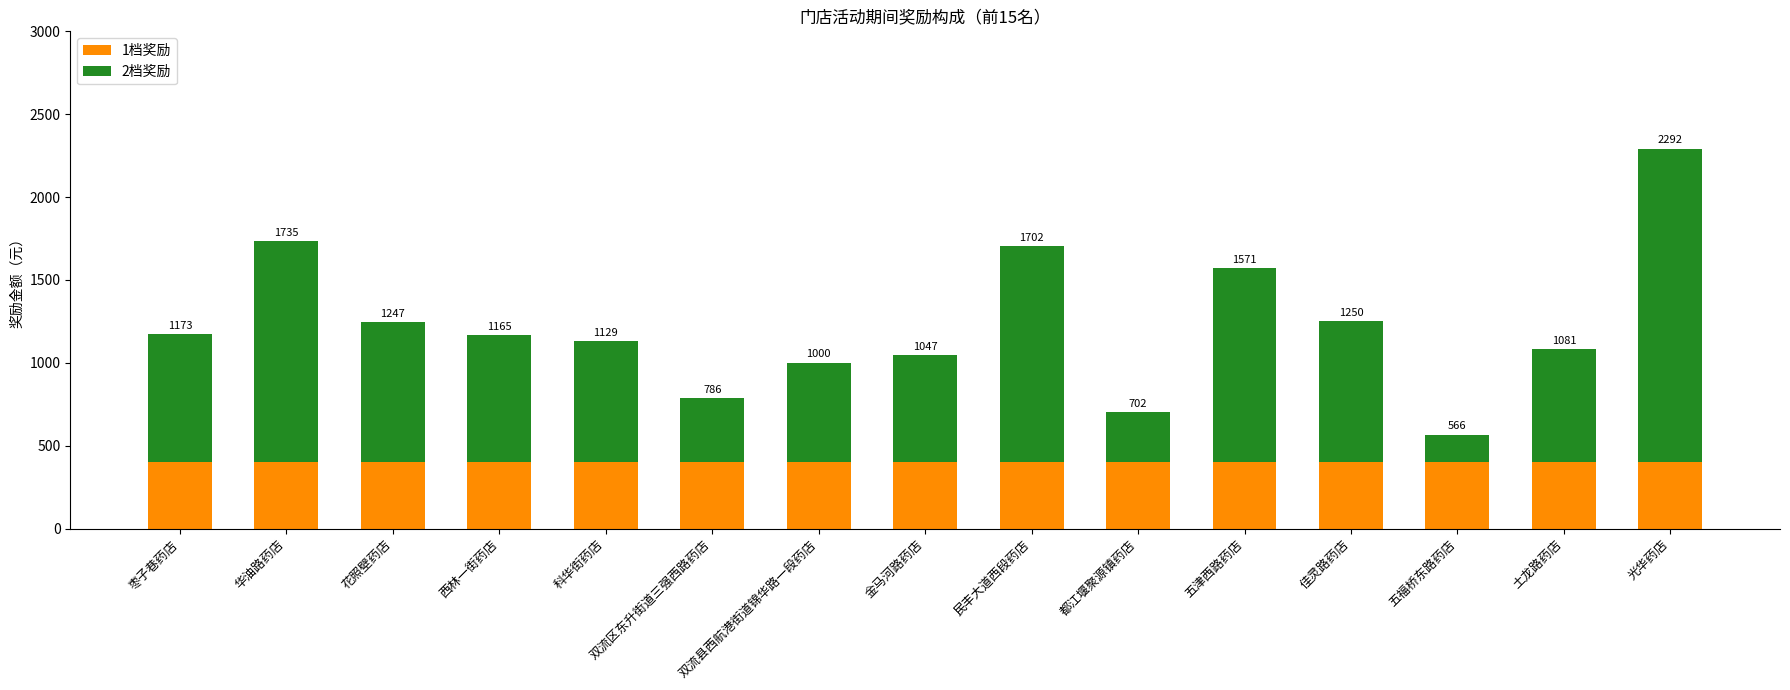

What is the total value across all series at 土龙路药店?

1080.6